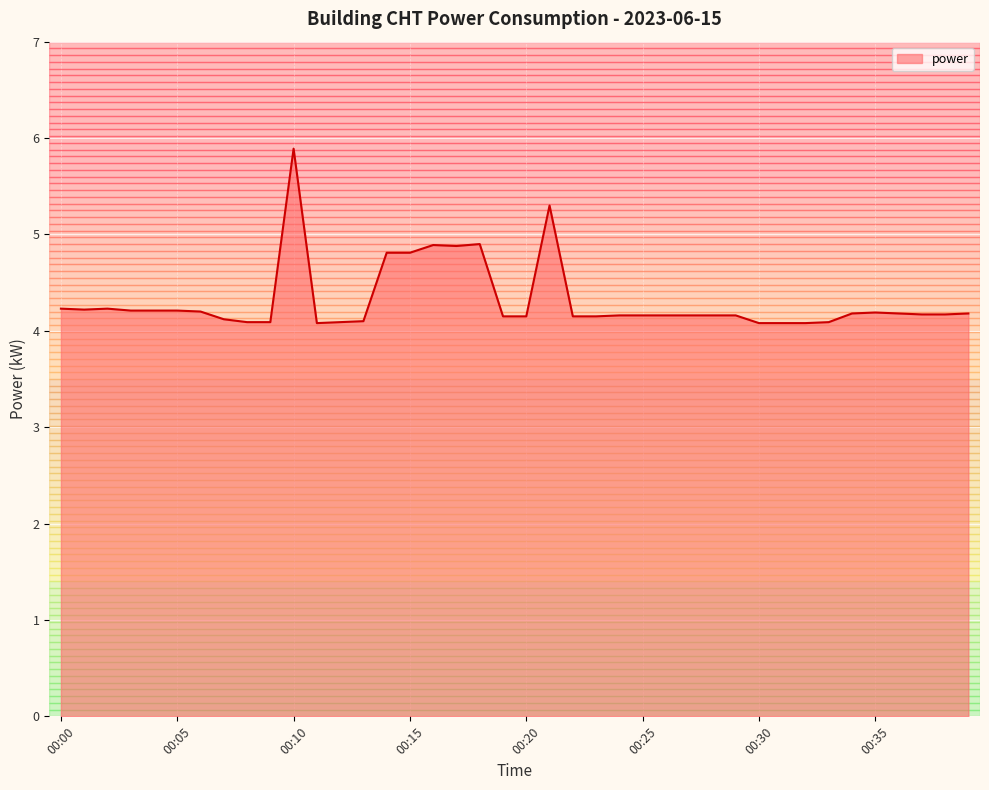

What is the minimum value shown in the chart?

4.1